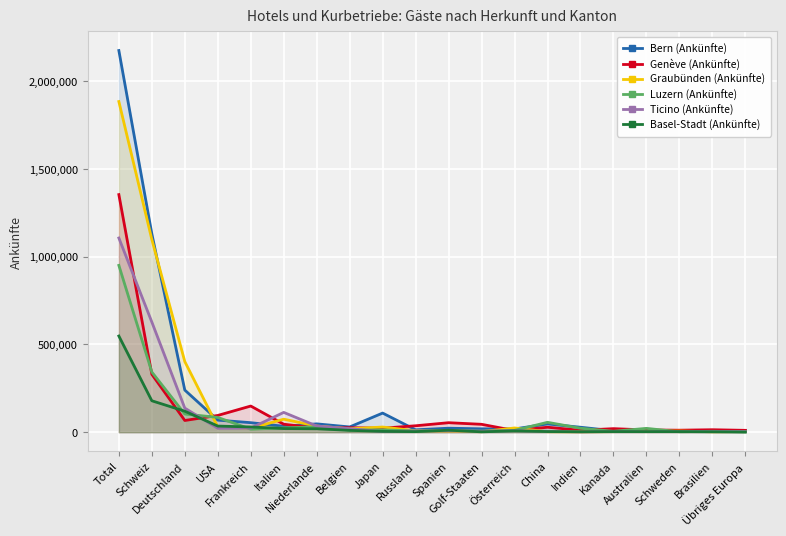

How many interior local peaks does the Graubünden (Ankünfte) series have?

4